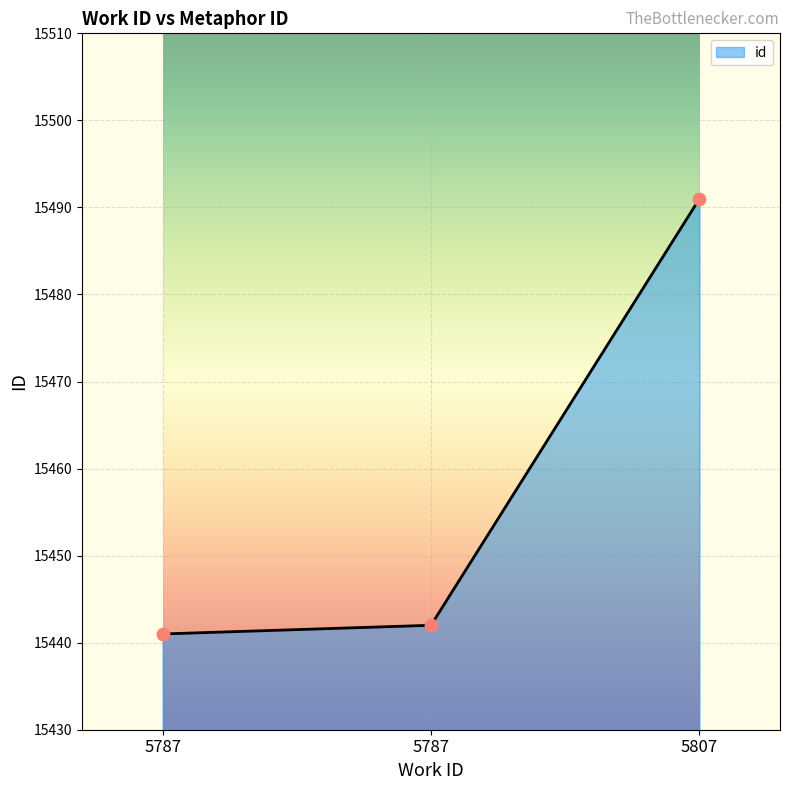

Is this an area chart (filled region under the line)?

Yes